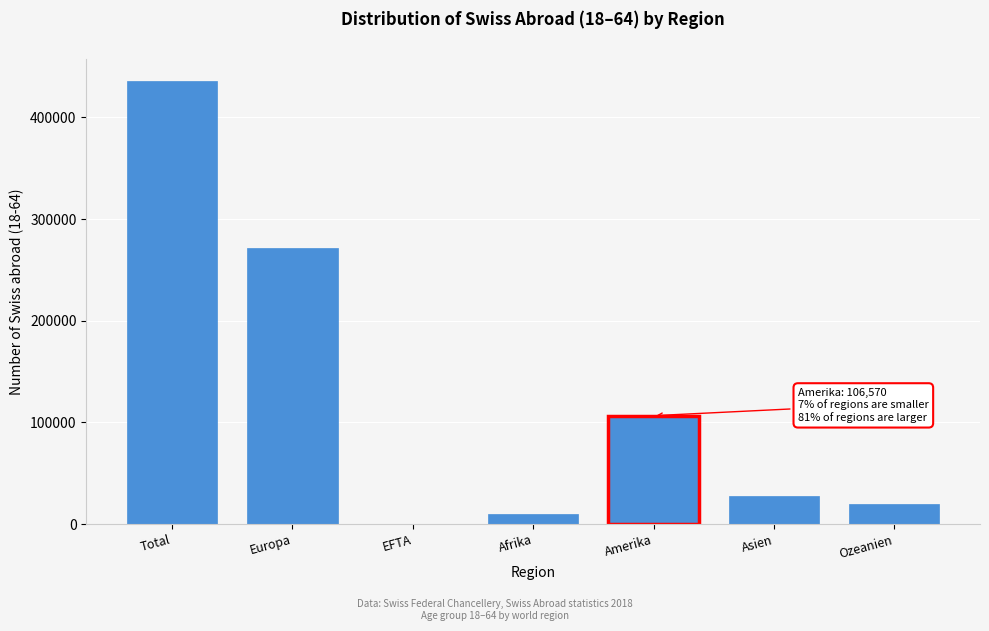

Reading left to right, what are all the values shown in this chart?

Total=435450	Europa=271195	EFTA=0	Afrika=10185	Amerika=106570	Asien=27906	Ozeanien=19594